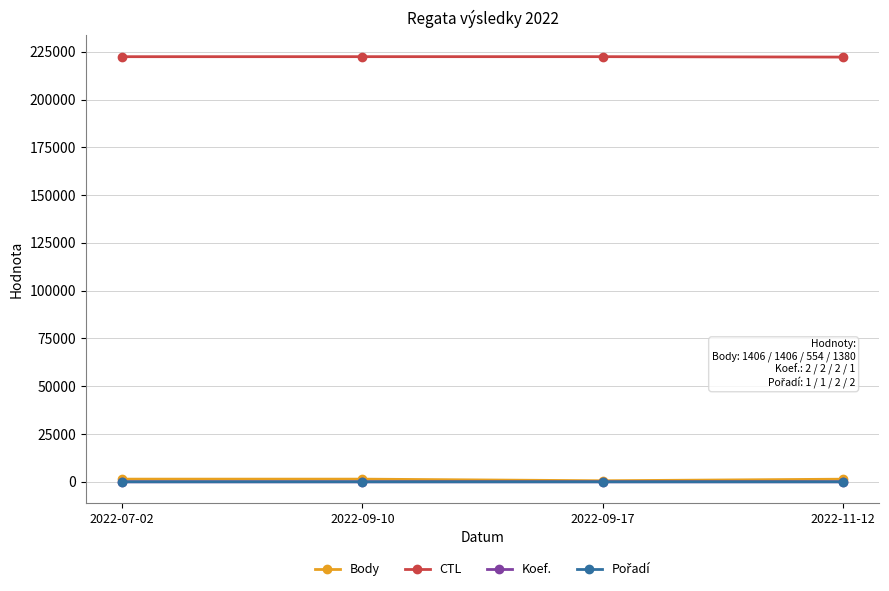

At how many categories does at least one series exceed 119744?

4